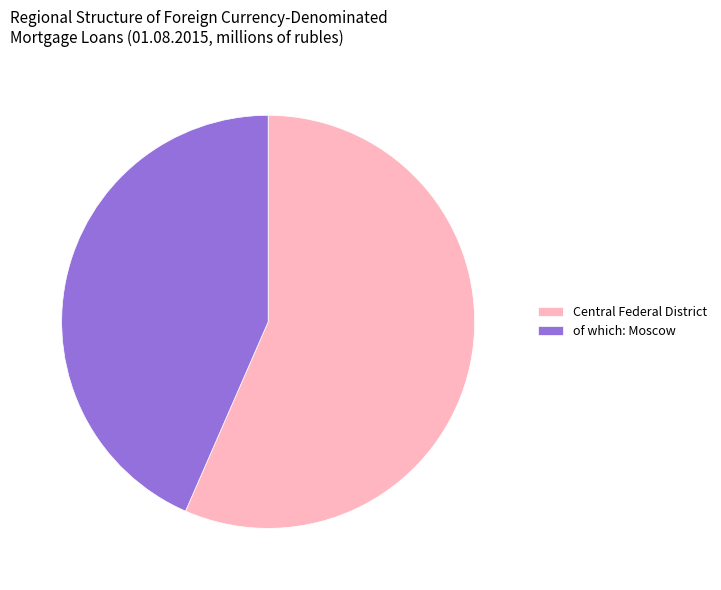

What is the smallest slice in the pie chart?

of which: Moscow